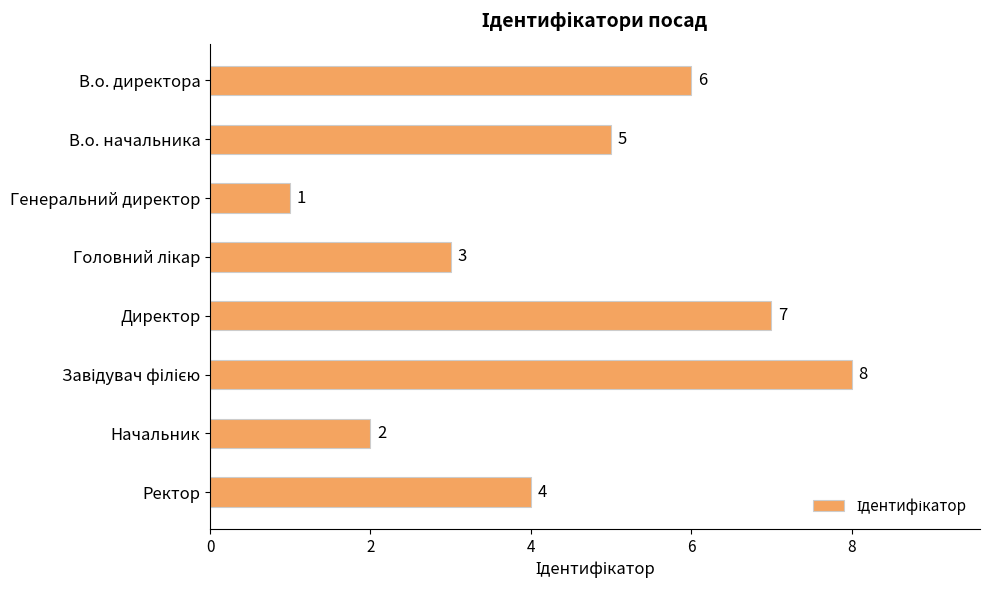

What is the difference between the second highest and second lowest values?

5